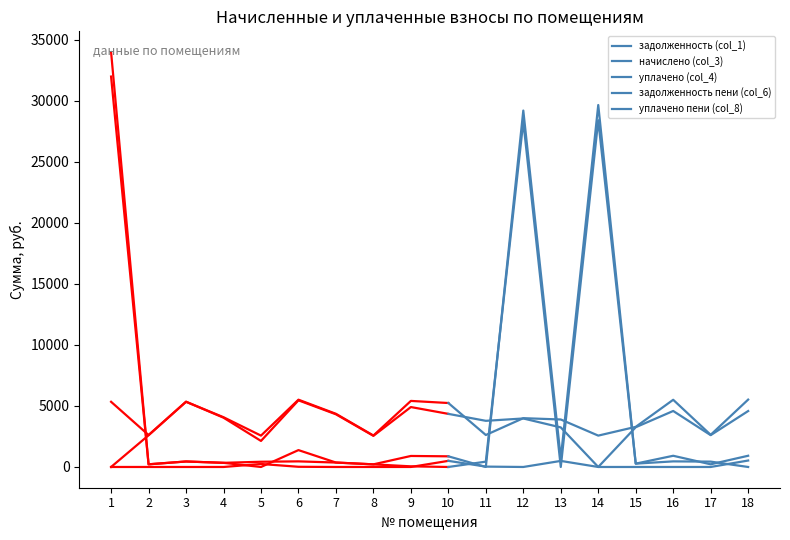

What is the sum of all задолженность пени (col_6) values?

62750.3